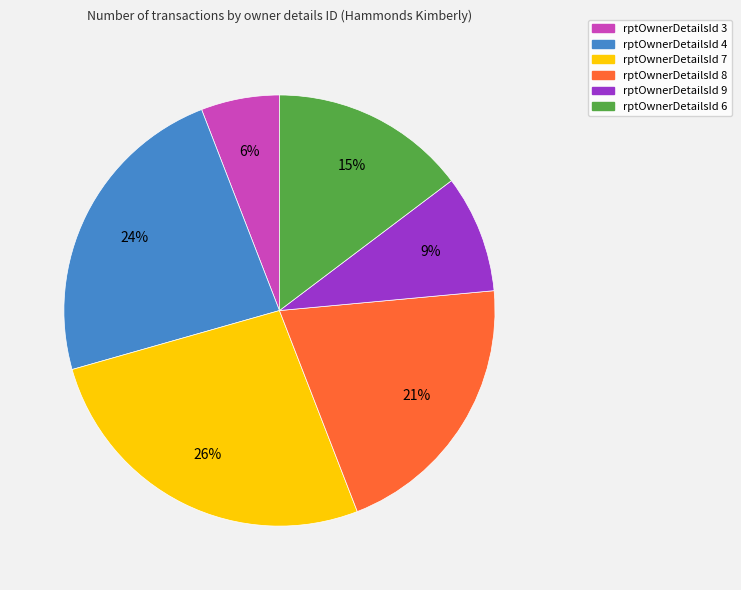

To the nearest percent, what is the average slice percentage?

17%